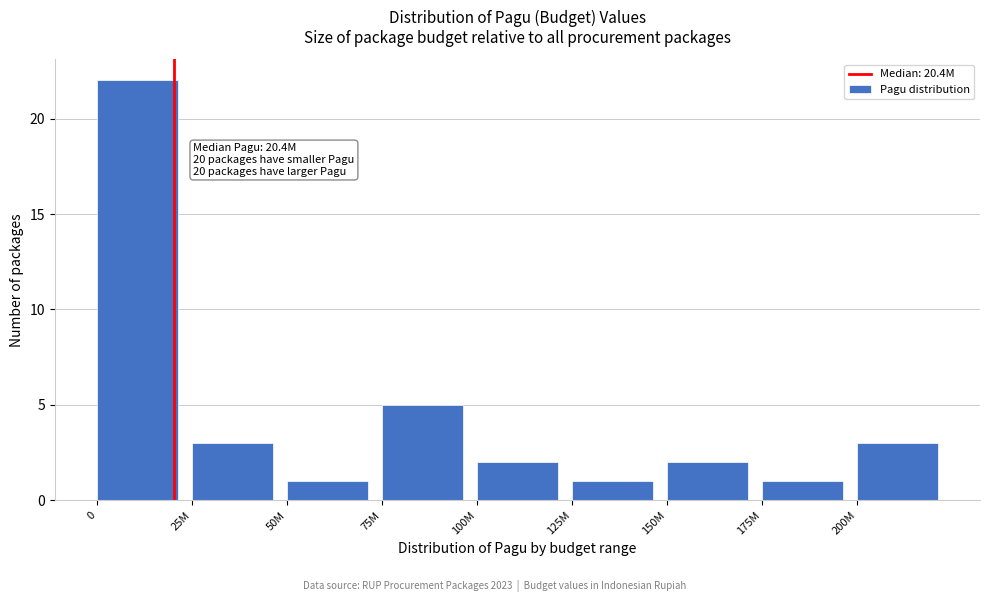

Reading left to right, extract all data points from this chart.

0=22	25M=3	50M=1	75M=5	100M=2	125M=1	150M=2	175M=1	200M=3